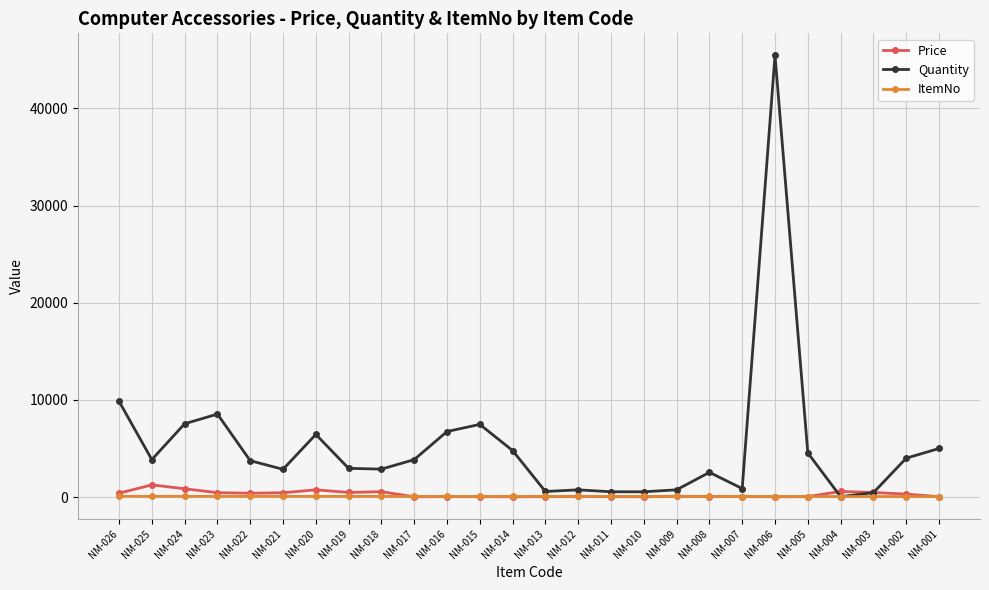

Where is Quantity nearest to the value 22749?

NM-026